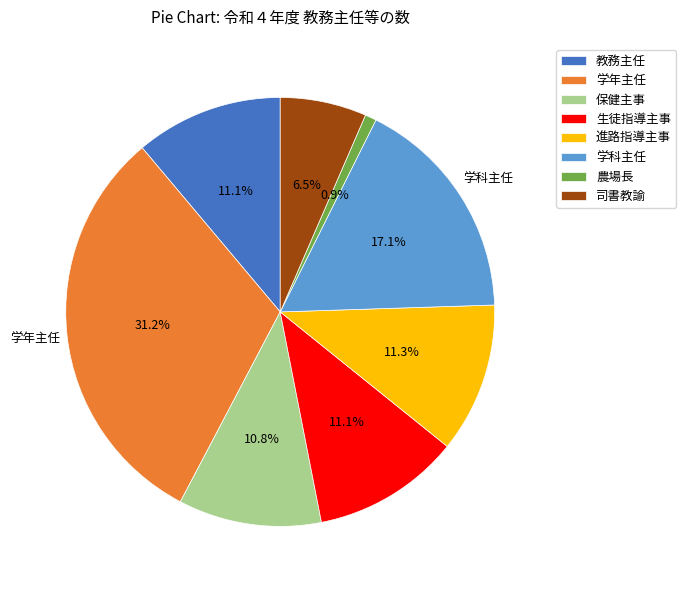

What is the ratio of the value at 保健主事 to the value at 学科主任?

0.6